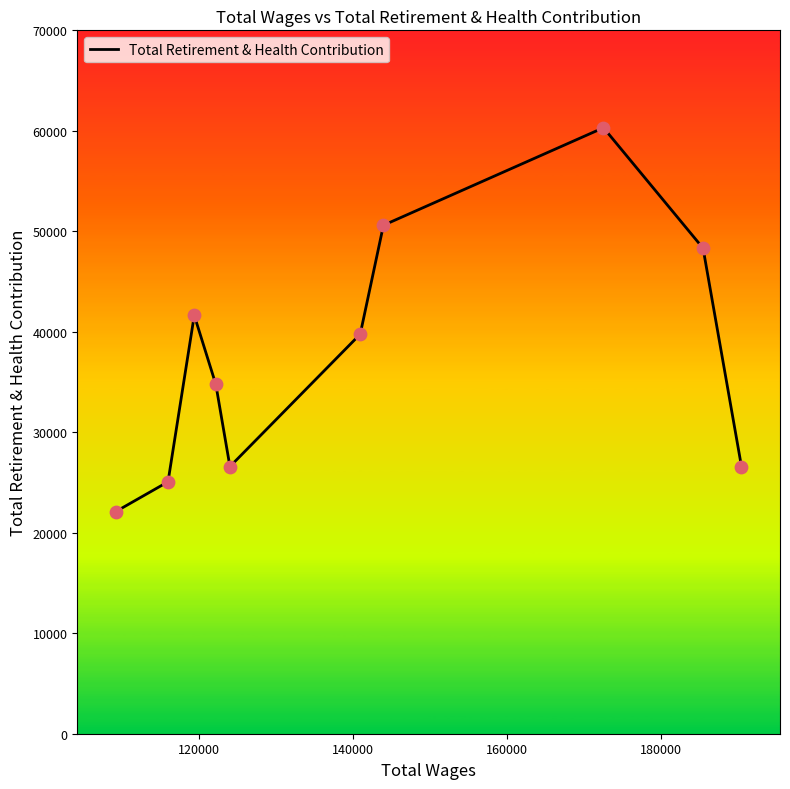

What is the difference between the maximum and minimum values?

38198